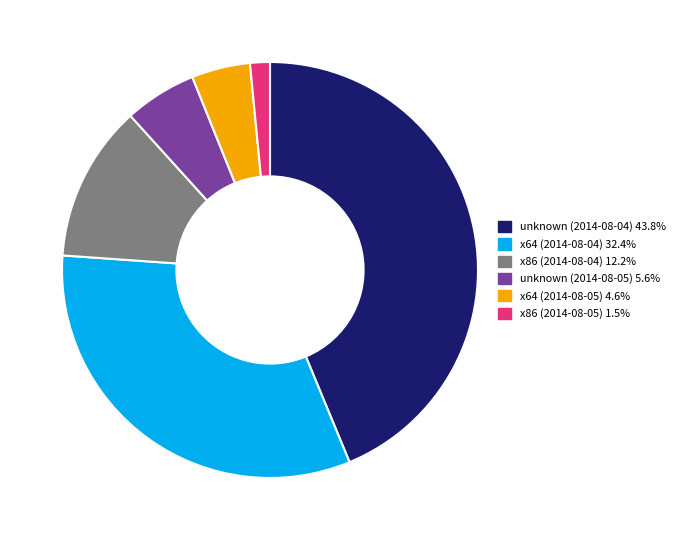

Which category has the smallest portion of the pie?

x86 (2014-08-05)